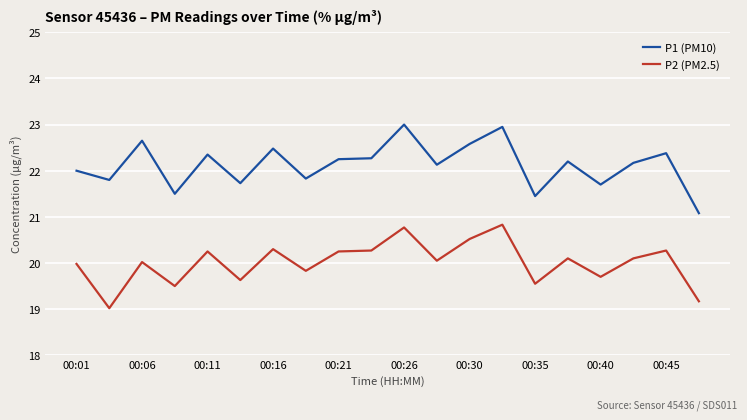

Which series has the widest spread of values?

P1 (PM10)